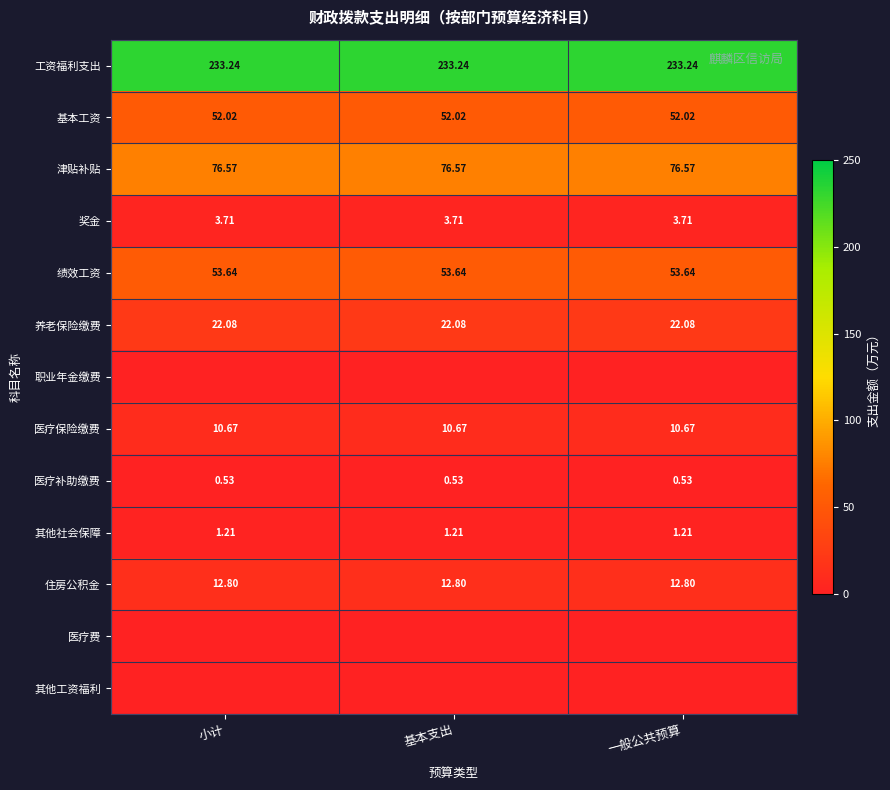

What is the difference between the highest and lowest values at 基本支出?

233.2